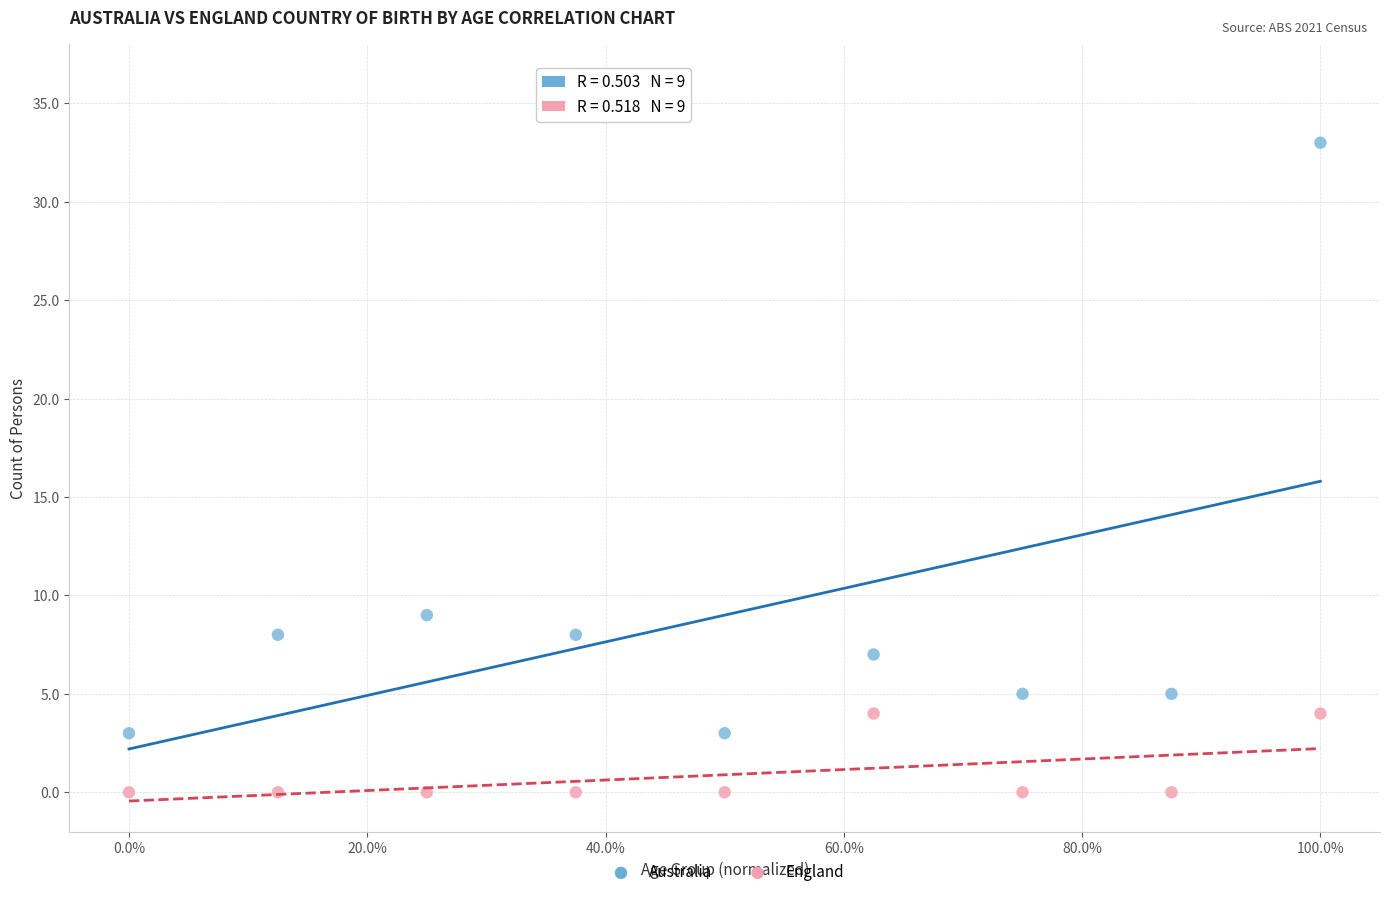

Across all data points, what is the range of Y values (max minus min)?

33